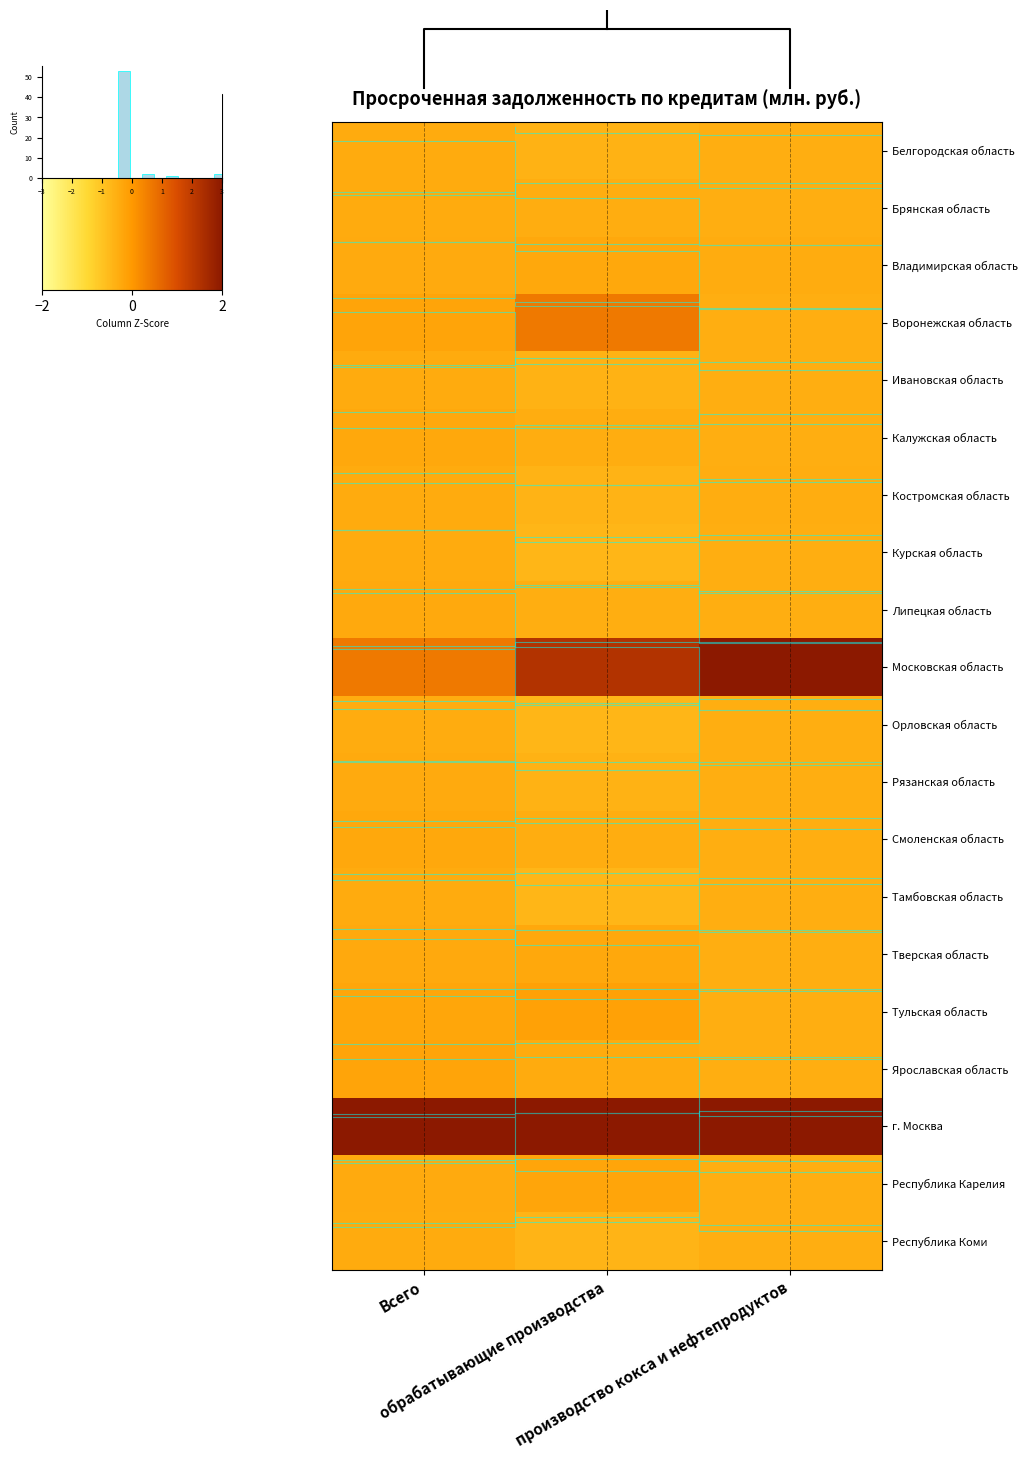

Count the number of categories in the chart.

3